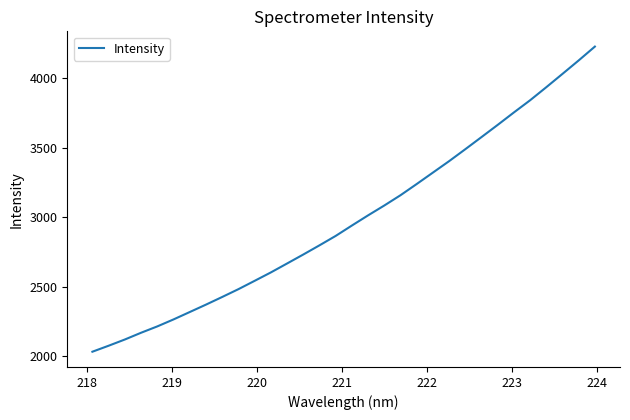

What is the difference between the maximum and minimum values?

2193.4